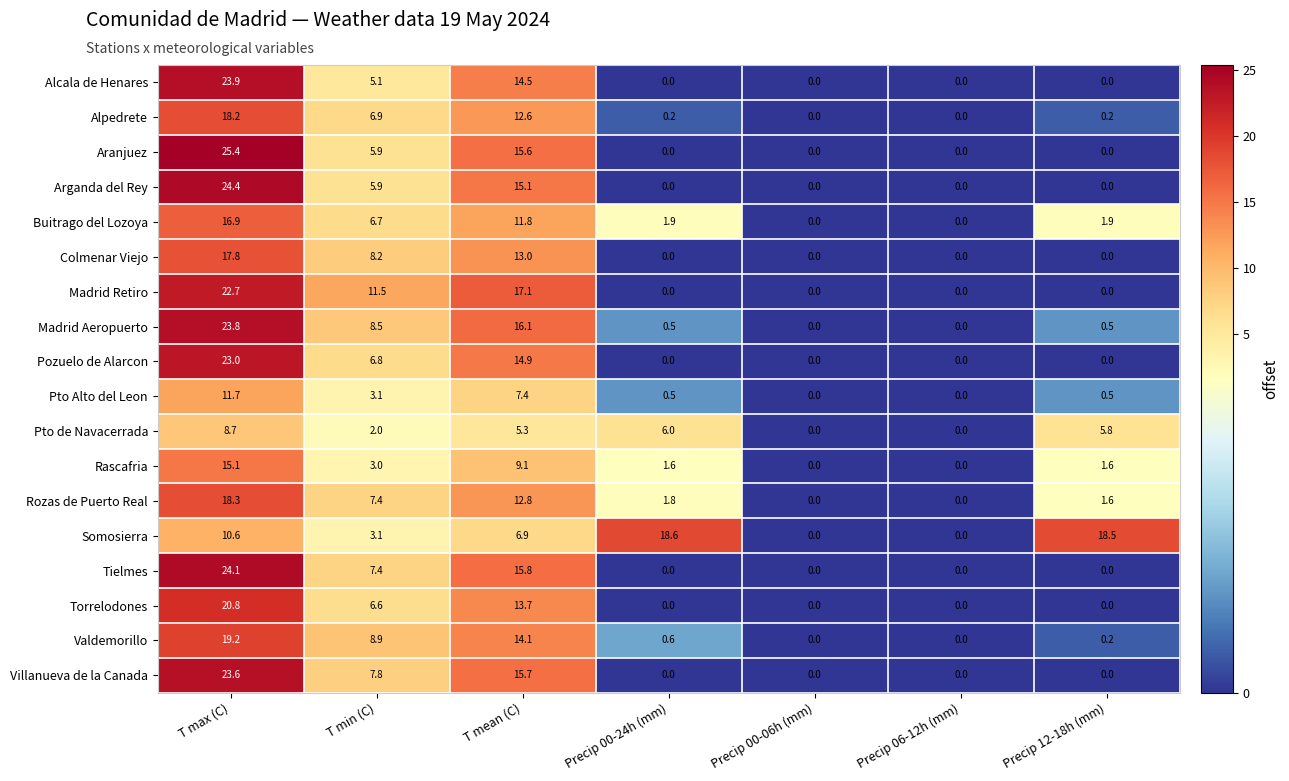

At which label does Pto de Navacerrada first exceed 5?

T max (C)